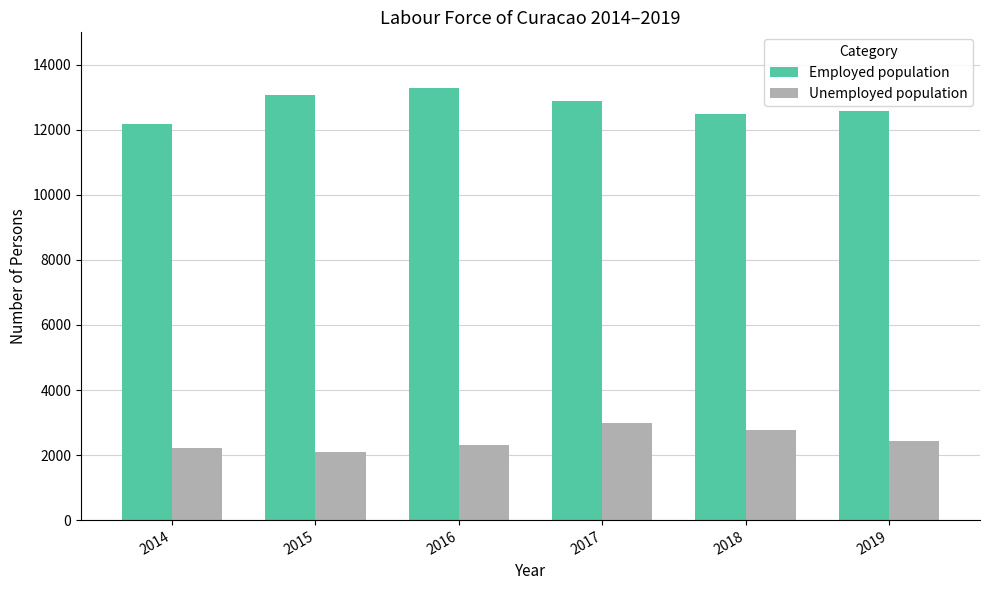

Reading left to right, list all the values displayed in this chart.

Employed population: 2014=12166	2015=13082	2016=13298	2017=12894	2018=12485	2019=12578
Unemployed population: 2014=2215	2015=2095	2016=2298	2017=2976	2018=2764	2019=2433